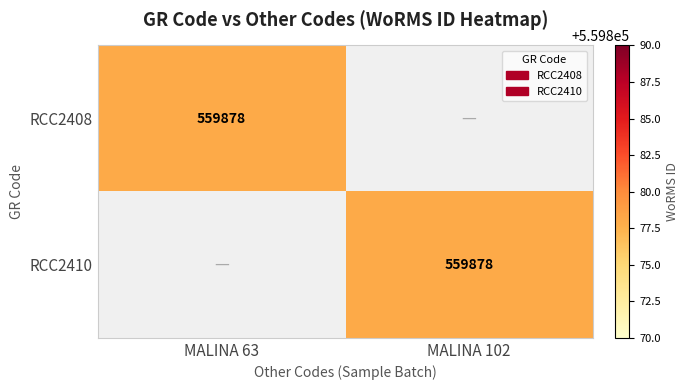

Is it true that RCC2408 equals 559878 at MALINA 63?

True